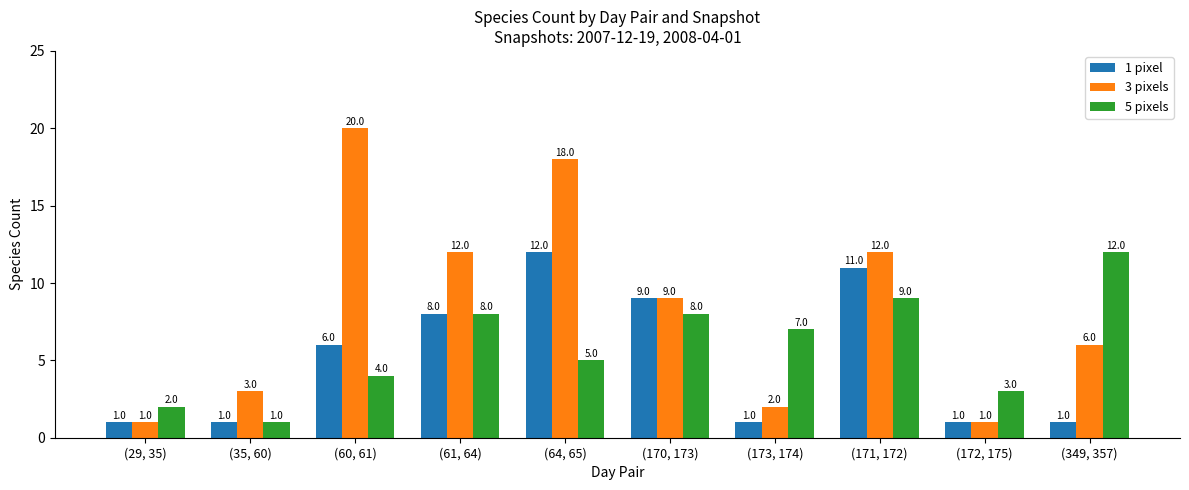

How many values in the 5 pixels series are below 7?

5